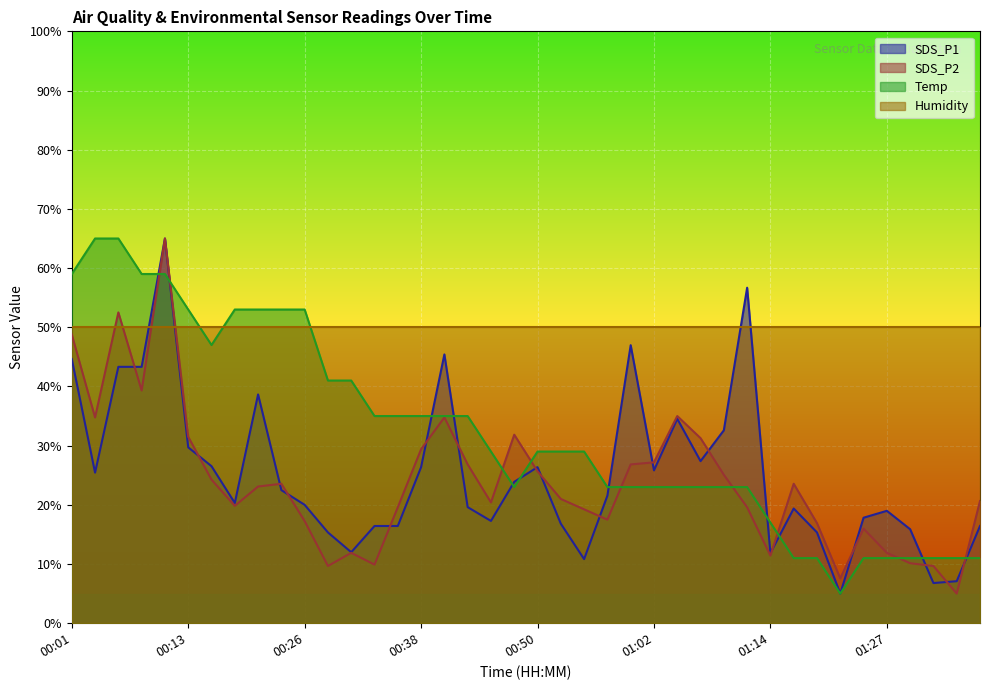

How many interior local valleys does the SDS_P2 series have?

10